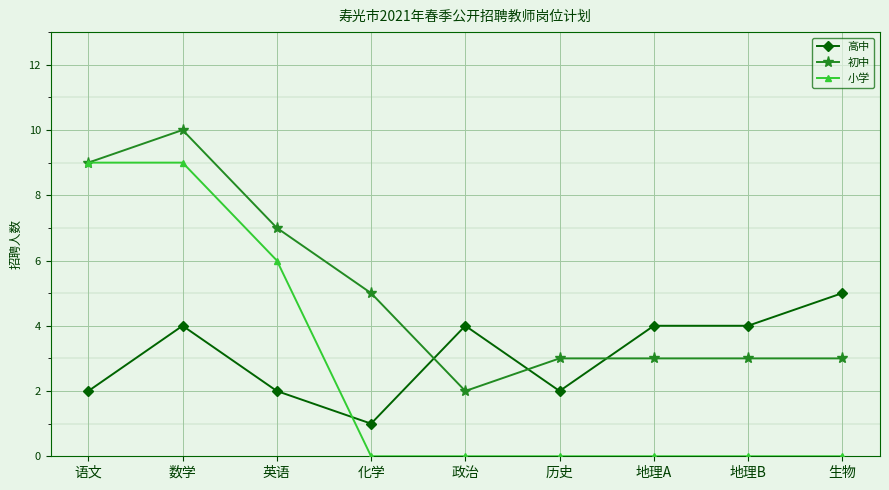

The 小学 series shows 0 at 生物. True or false?

True